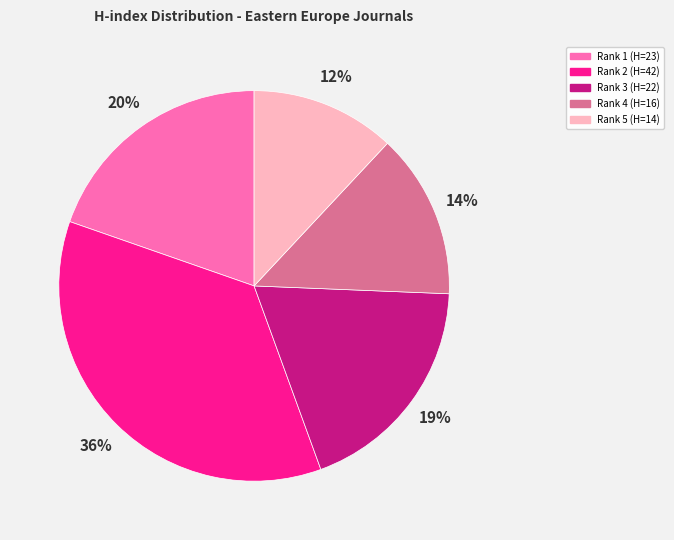

True or false: Rank 2 (H=42) accounts for 25% of the total.

False